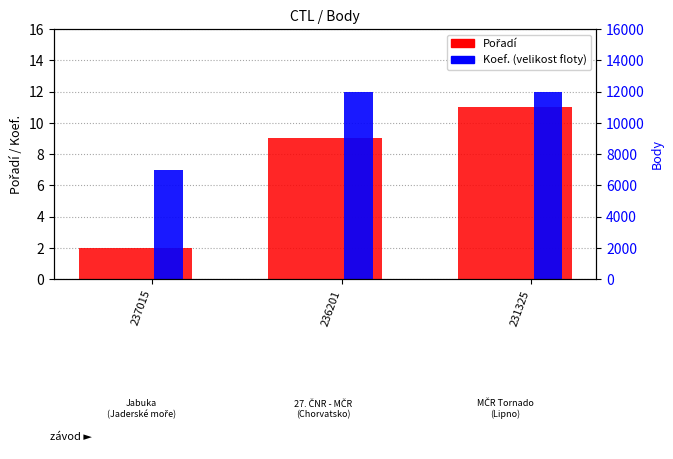

How many data points does each series have?

3